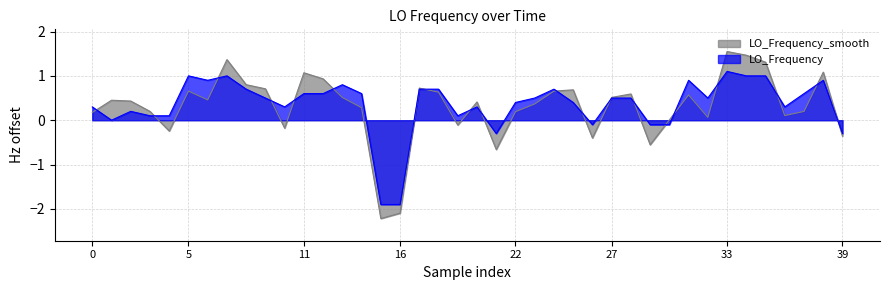

How many values are below zero?

7